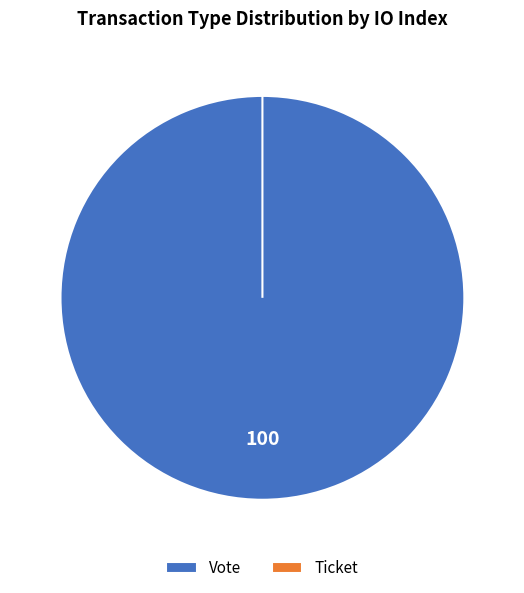

Count the number of slices in the pie.

2